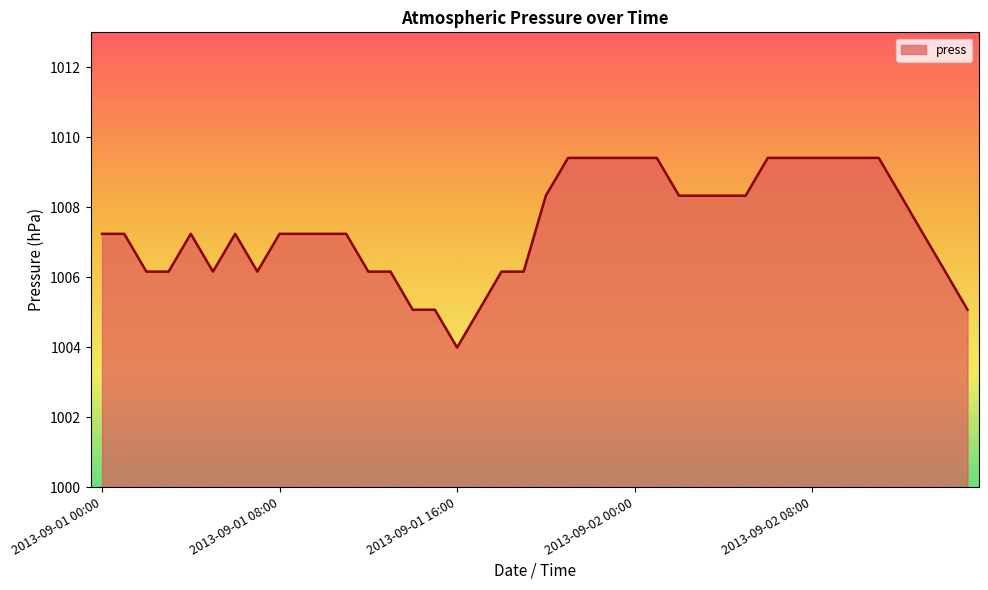

What is the difference between the maximum and minimum values?

5.4